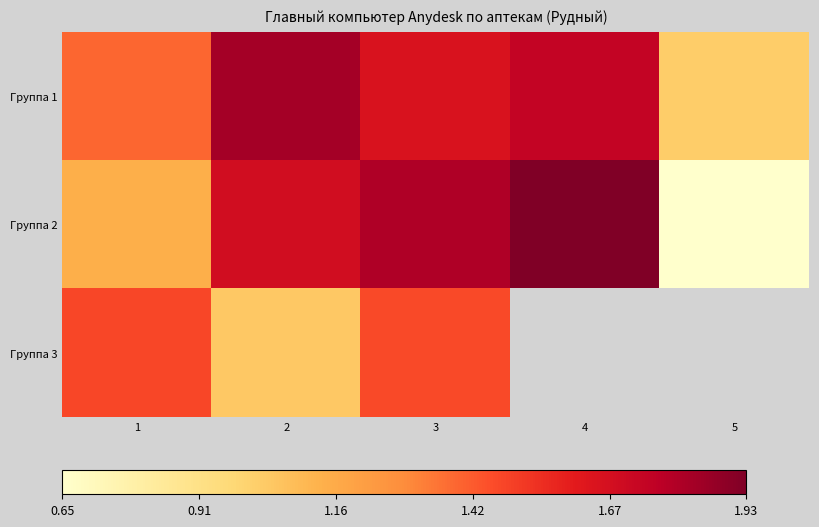

The Группа 1 series shows 1740933255.0 at 4. True or false?

True